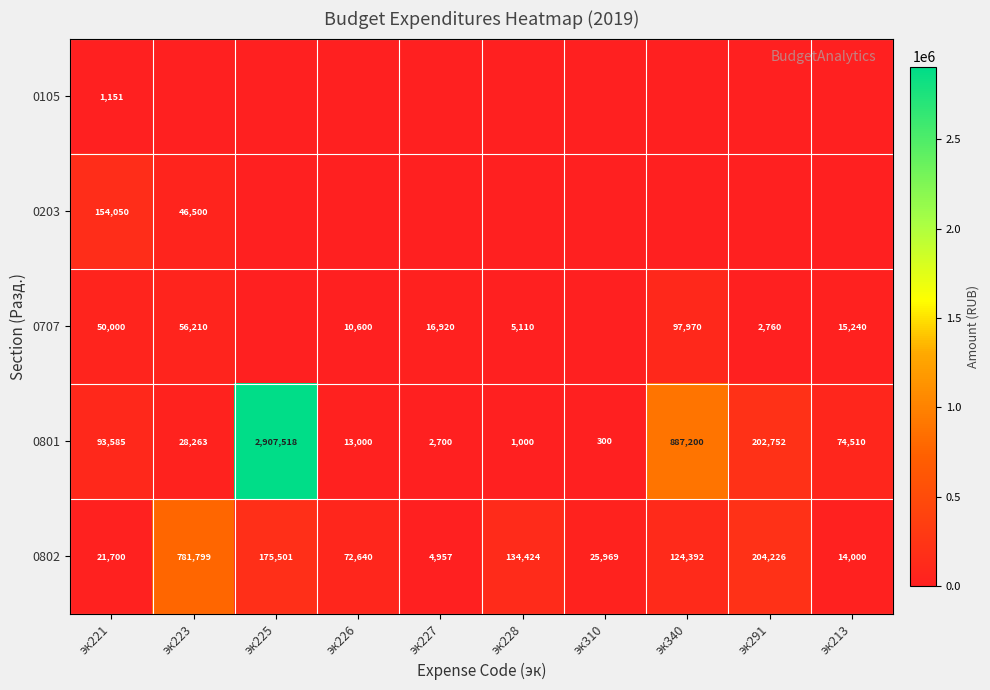

What is the sum of the 0802 values at эк310 and эк227?

30926